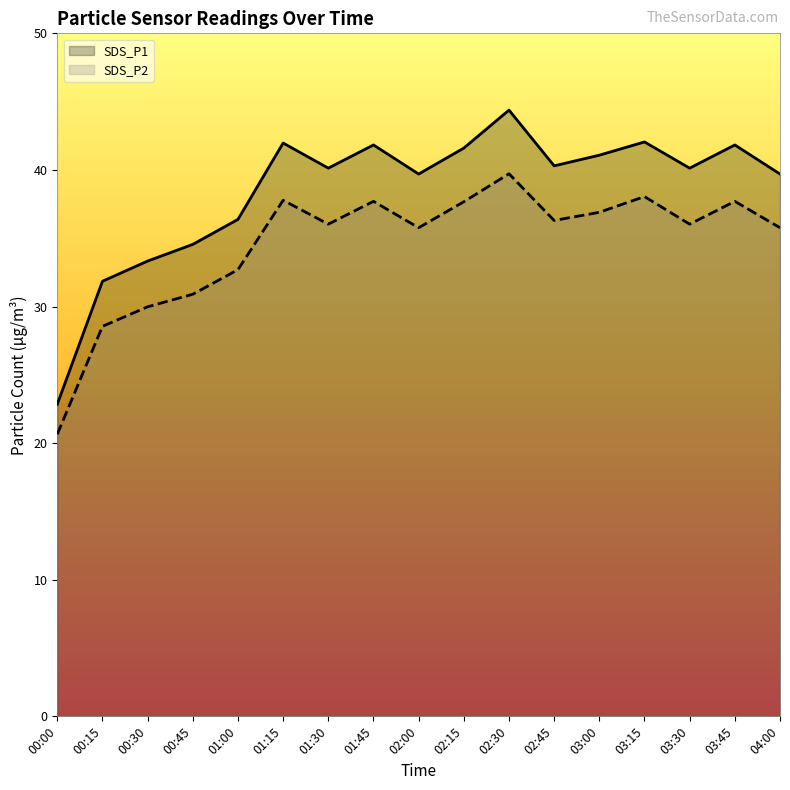

Reading left to right, list all the values displayed in this chart.

SDS_P1: 00:00=22.9	00:15=31.9	00:30=33.3	00:45=34.5	01:00=36.4	01:15=42.0	01:30=40.1	01:45=41.8	02:00=39.7	02:15=41.6	02:30=44.4	02:45=40.3	03:00=41.1	03:15=42.0	03:30=40.1	03:45=41.8	04:00=39.7
SDS_P2: 00:00=20.6	00:15=28.6	00:30=30.0	00:45=30.9	01:00=32.7	01:15=37.8	01:30=36.0	01:45=37.7	02:00=35.8	02:15=37.7	02:30=39.7	02:45=36.3	03:00=36.9	03:15=38.0	03:30=36.0	03:45=37.7	04:00=35.8